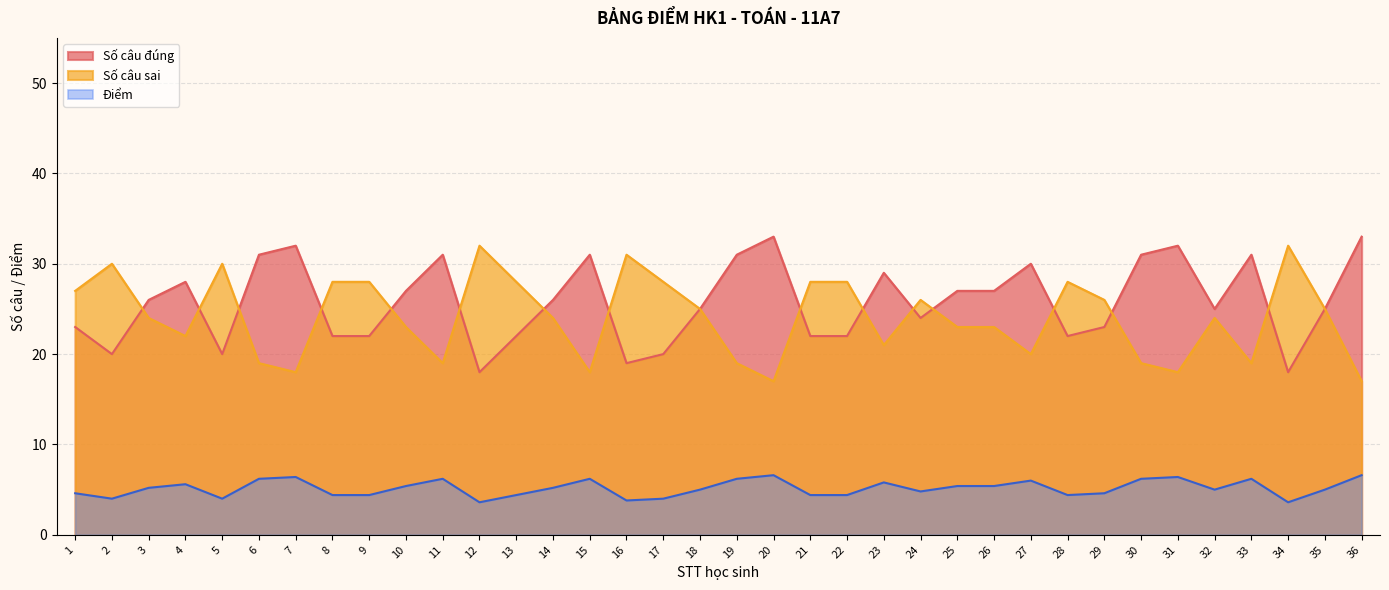

How many intersections are there between Số câu sai and Số câu đúng?

15